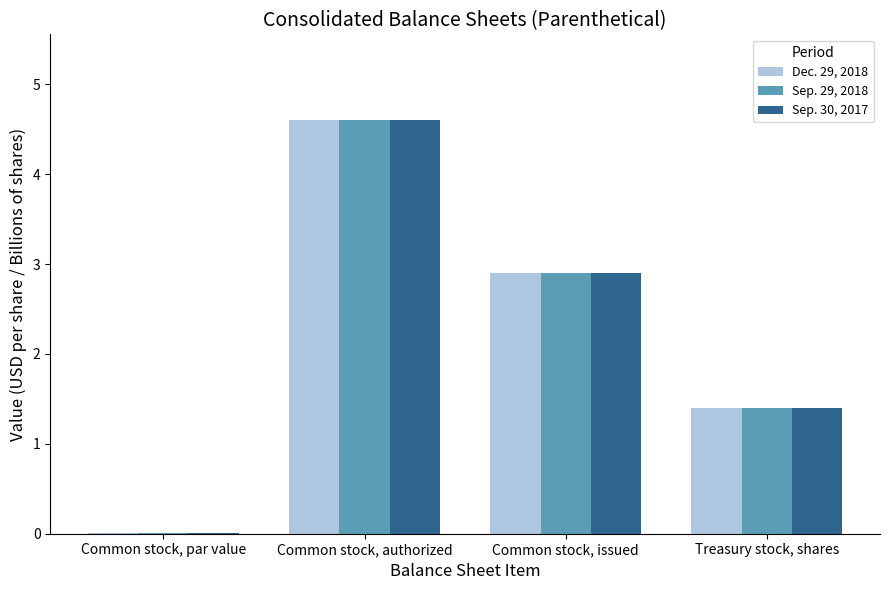

What is the sum of the Sep. 29, 2018 values at Common stock, issued and Common stock, par value?

2.9